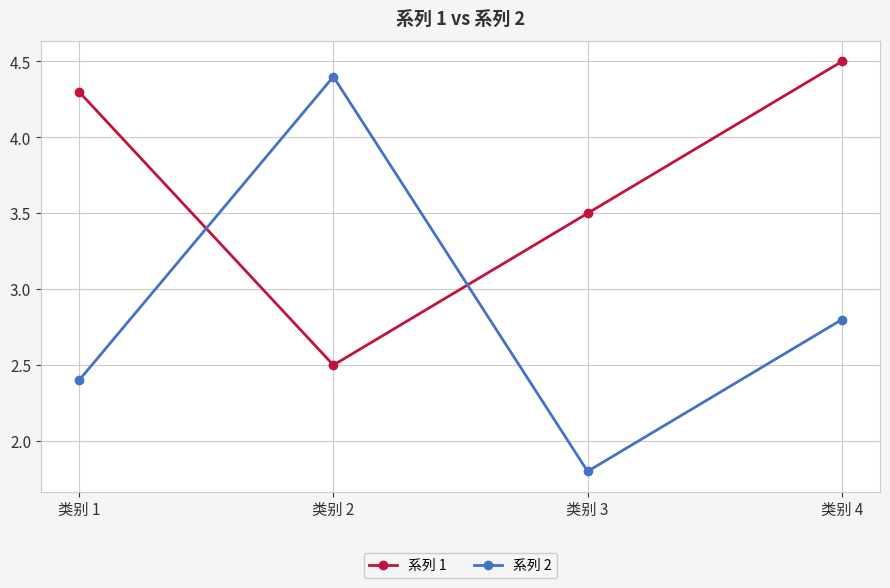

Reading left to right, transcribe all the data shown in this chart.

系列 1: 类别 1=4.3	类别 2=2.5	类别 3=3.5	类别 4=4.5
系列 2: 类别 1=2.4	类别 2=4.4	类别 3=1.8	类别 4=2.8